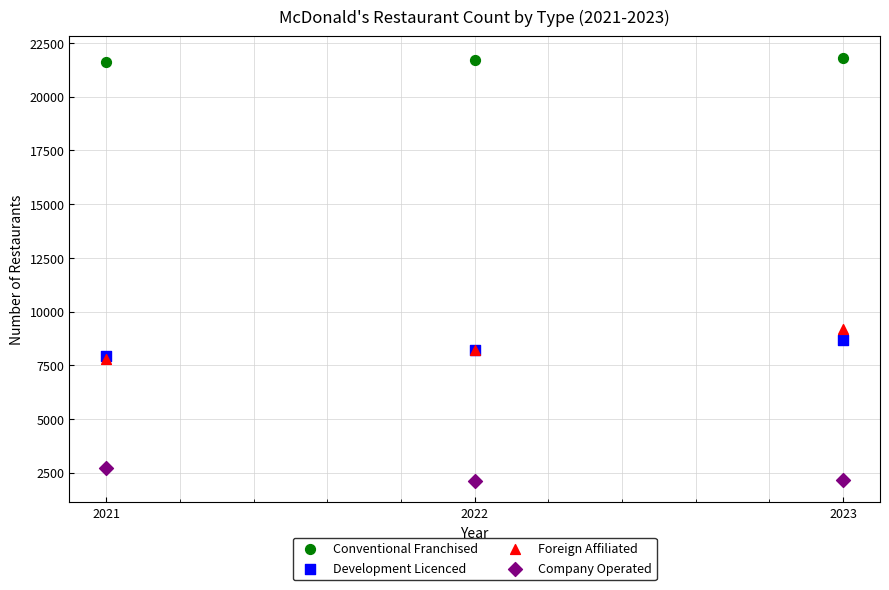

Across all series, what Y value is closest to 11962?

9178